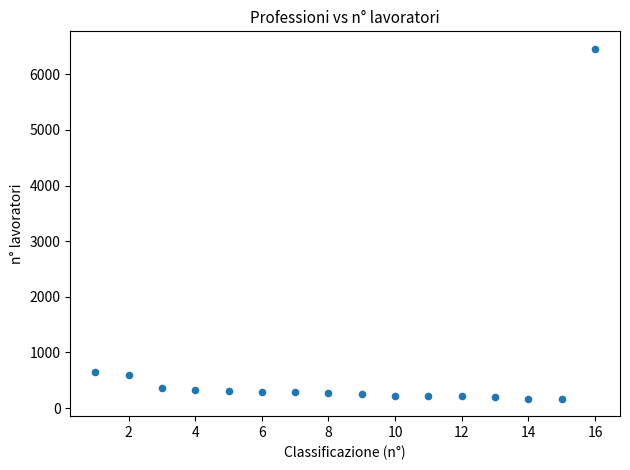

What is the range of X values (max minus min)?

15